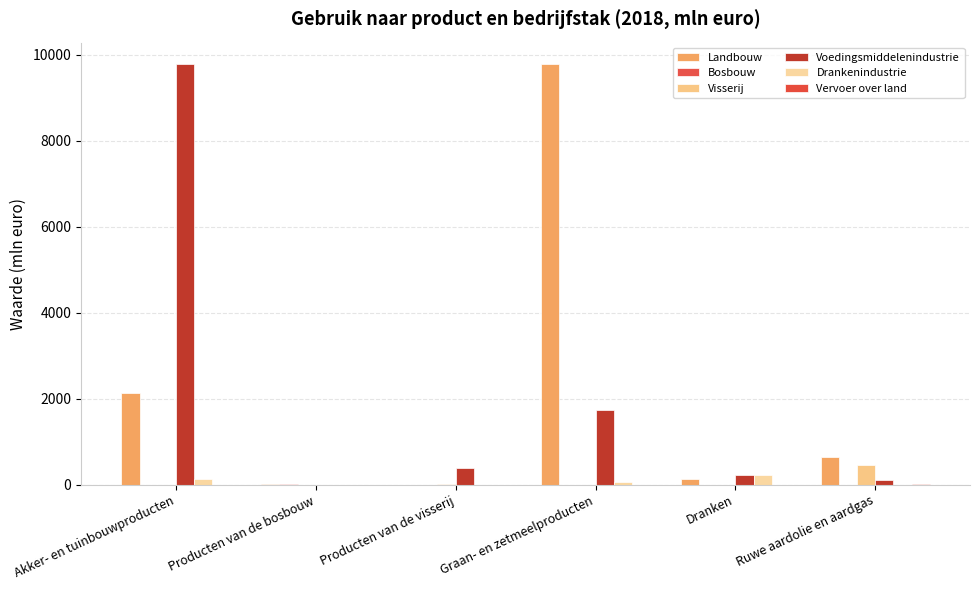

Rank the series by their maximum value, from highest to lowest.

Landbouw, Voedingsmiddelenindustrie, Visserij, Drankenindustrie, Vervoer over land, Bosbouw